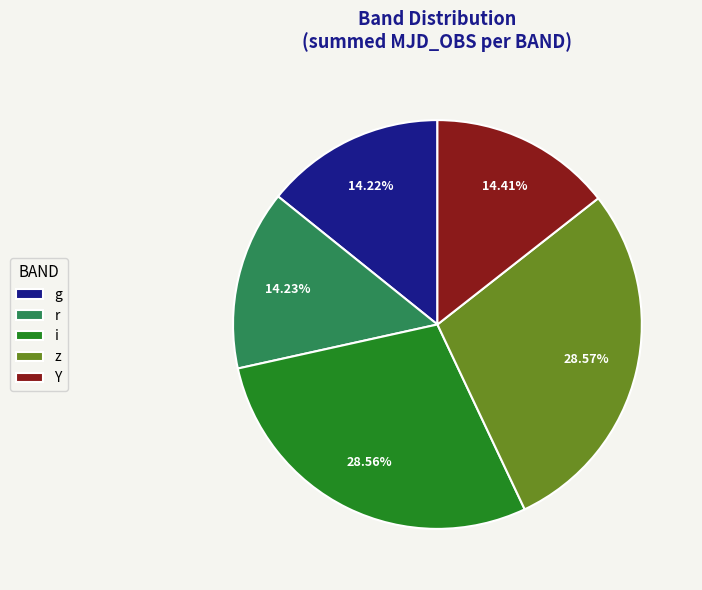

What percentage is the i slice, to the nearest percent?

29%